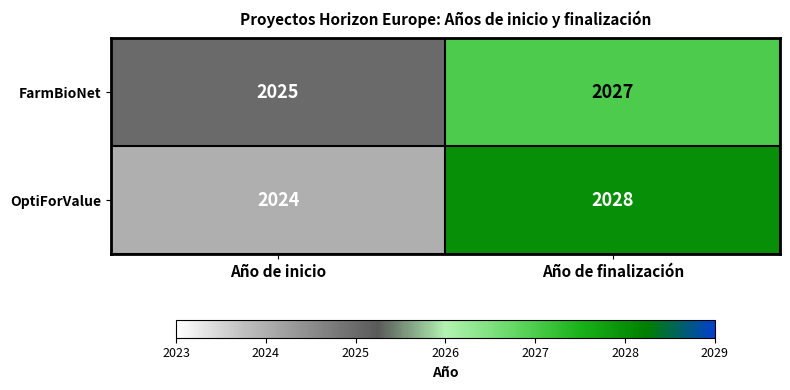

At which category is the sum across all series the highest?

Año de finalización